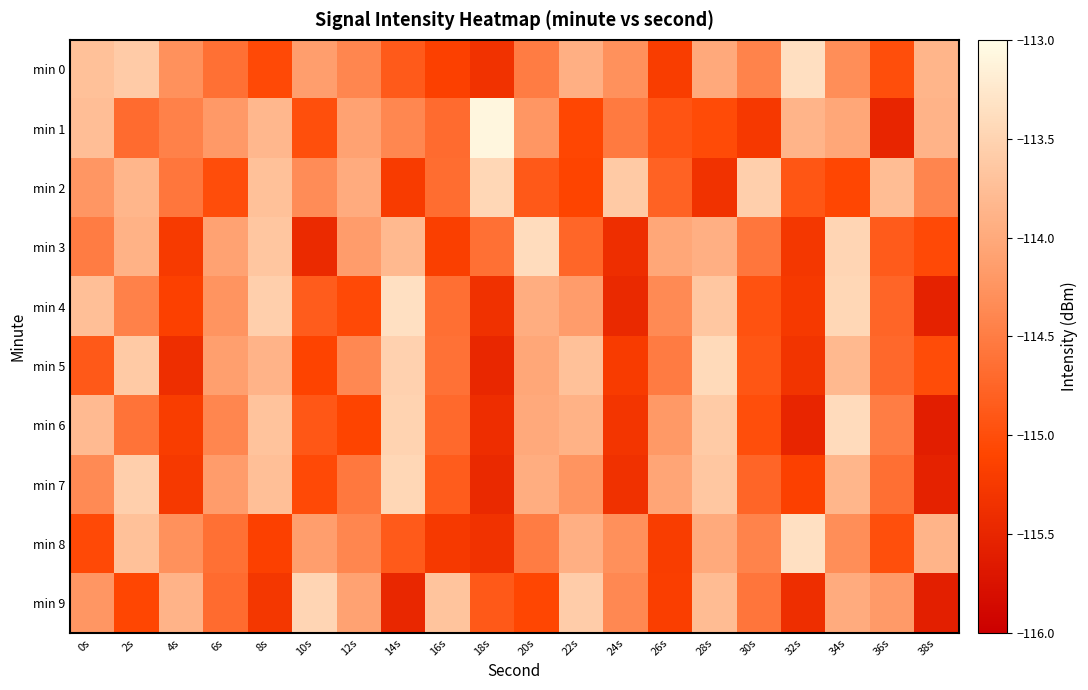

Which label corresponds to the smallest value in the chart?

38s